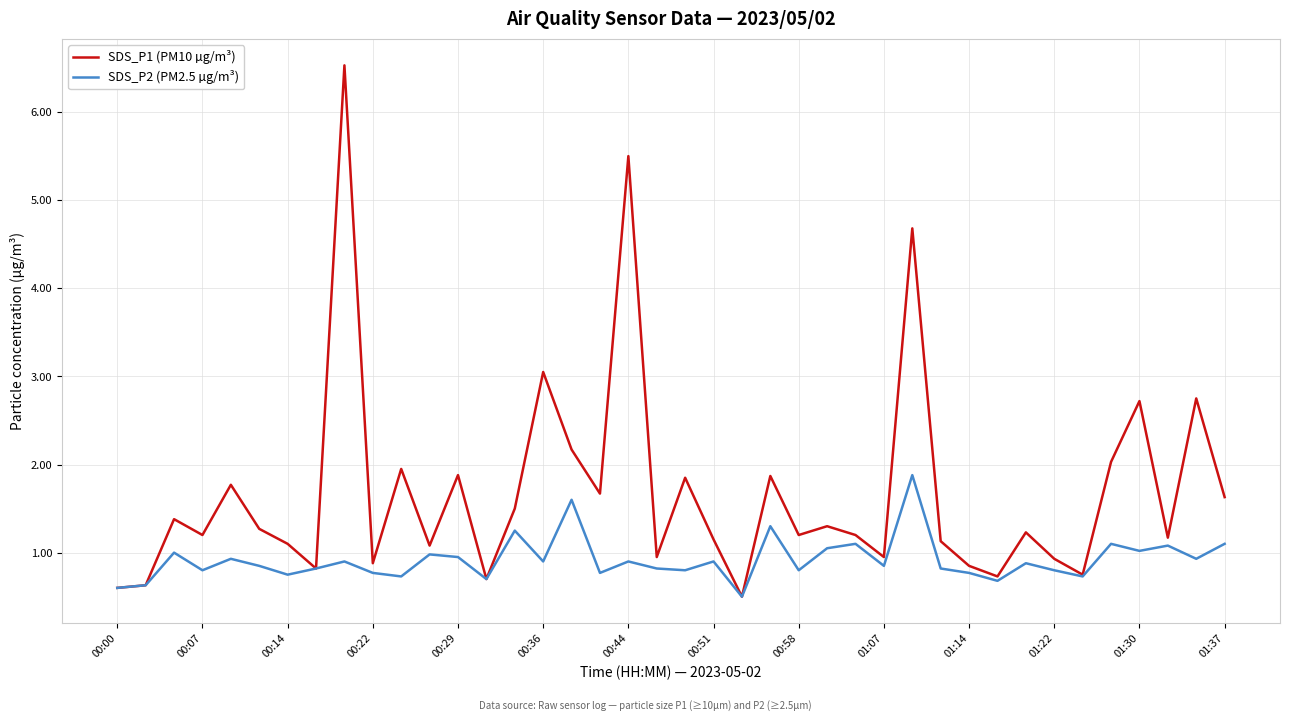

Which series has the largest total across all categories?

SDS_P1 (PM10 µg/m³)